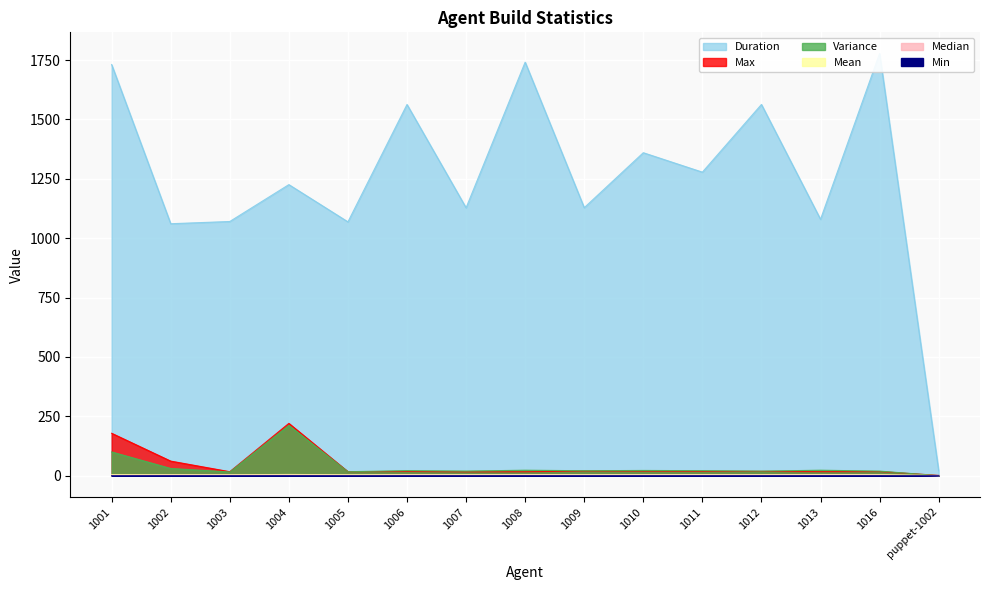

Which has a higher value, 1003 or 1004?

1004